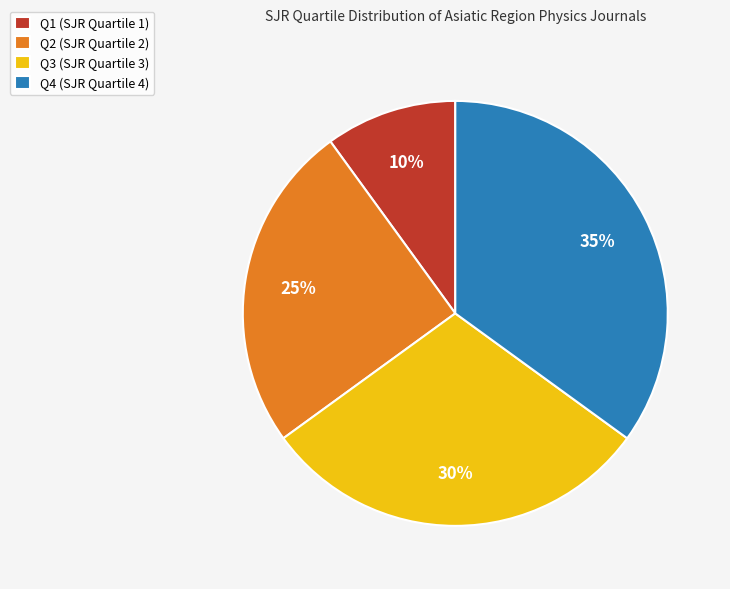

Which slice is the largest?

Q4